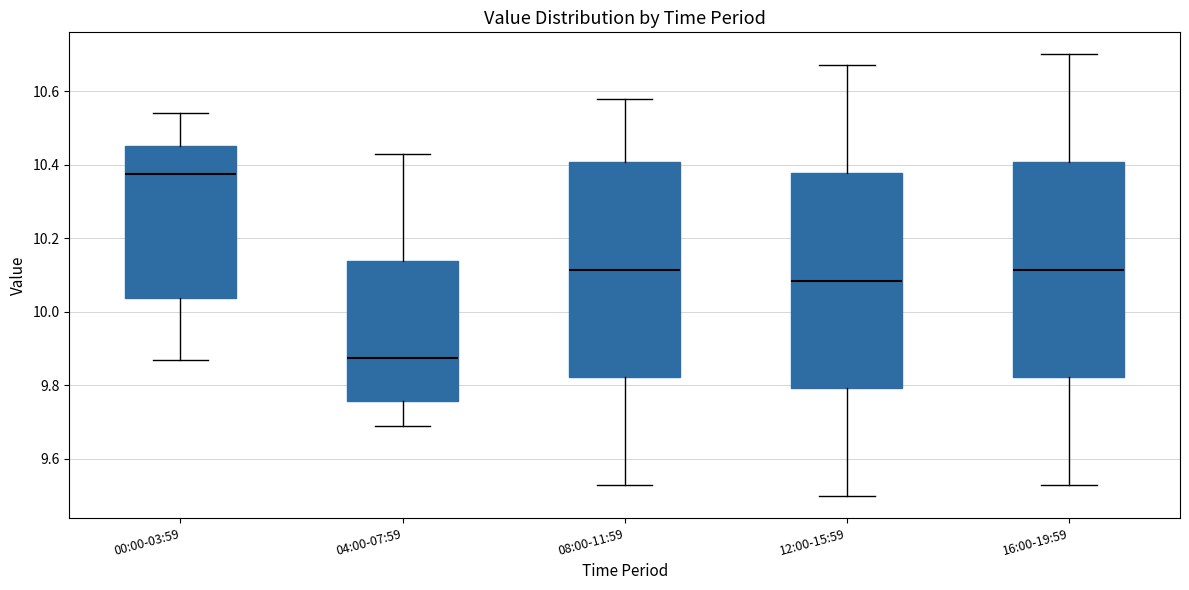

Reading left to right, read every box against the y-axis: the position of its median line, the range the box covers, and the ends of its whiskers. The values are not printed on the chart, so give them approximately, as read against the axis.

00:00-03:59: median 10.38, box 10.04 to 10.46, whiskers 9.88 to 10.54
04:00-07:59: median 9.88, box 9.76 to 10.14, whiskers 9.70 to 10.44
08:00-11:59: median 10.12, box 9.82 to 10.40, whiskers 9.54 to 10.58
12:00-15:59: median 10.08, box 9.80 to 10.38, whiskers 9.50 to 10.68
16:00-19:59: median 10.12, box 9.82 to 10.40, whiskers 9.54 to 10.70